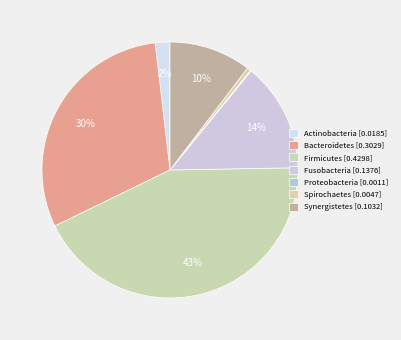

The Actinobacteria slice represents 2% of the pie. True or false?

True